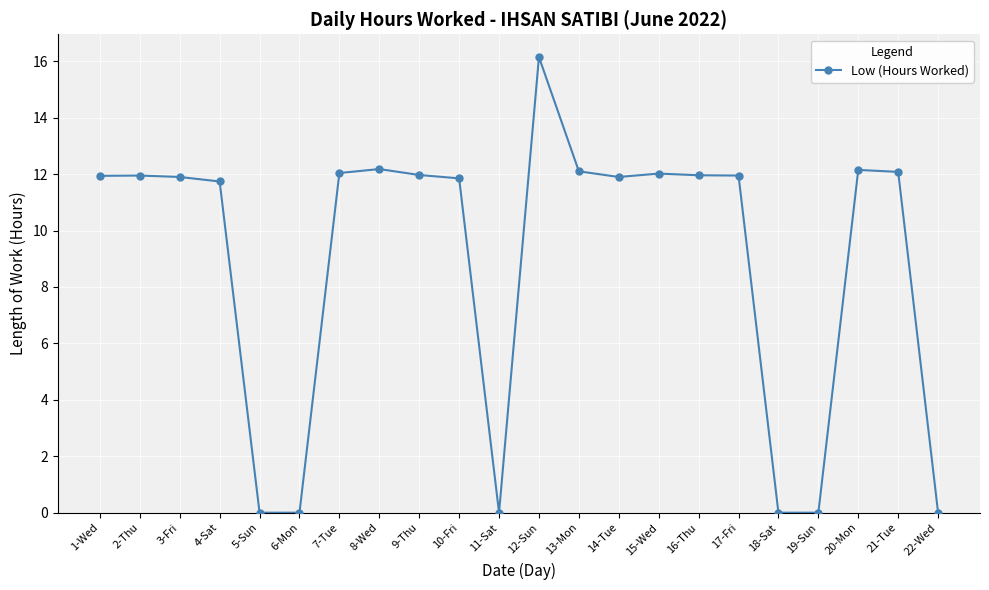

Is it true that the value at 21-Tue is 12.1?

True